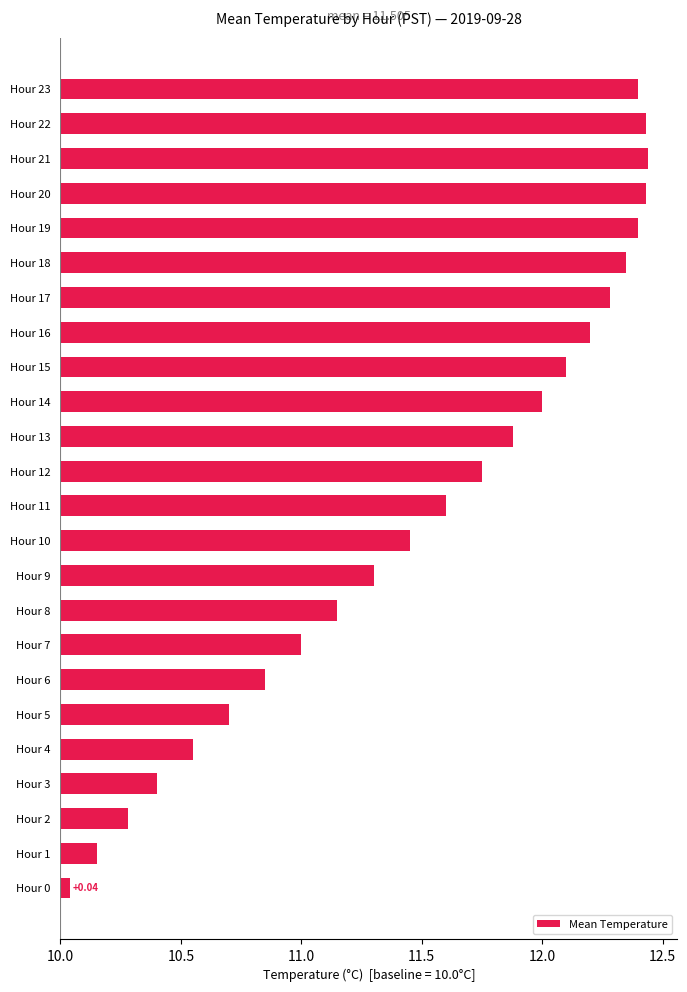

Where does the data first go above 1?

Hour 8